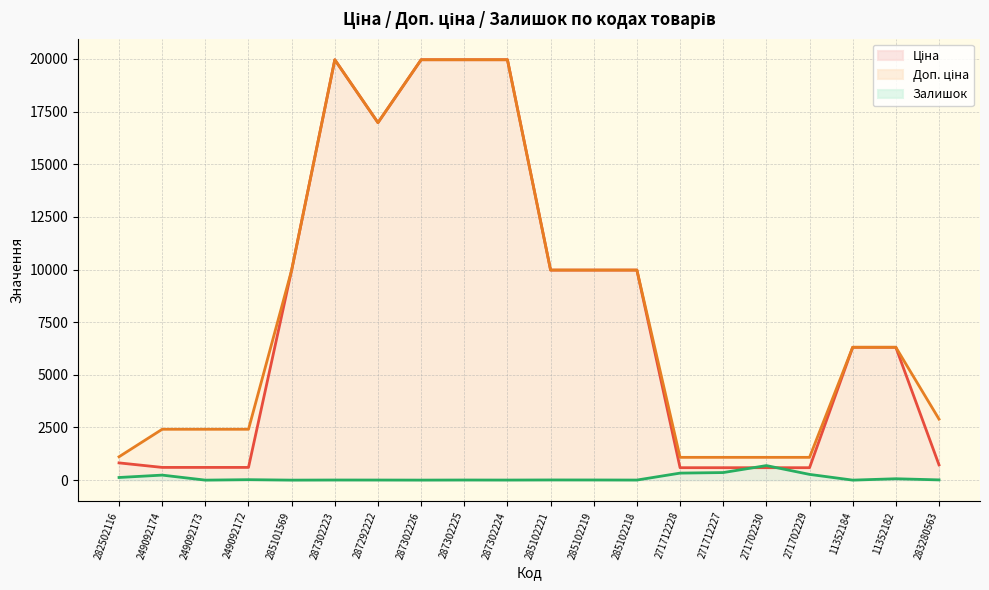

Which series ends up on top after the final intersection of Ціна and Залишок?

Ціна